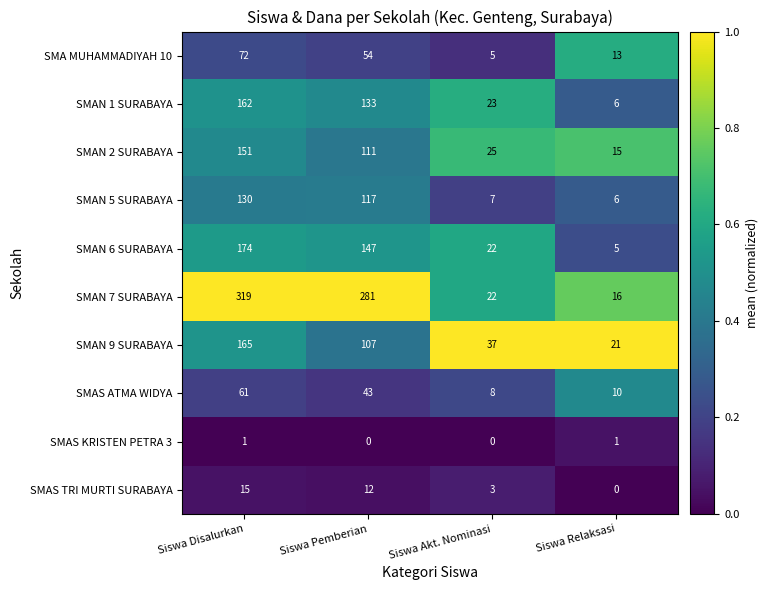

What is the greatest value displayed?

319